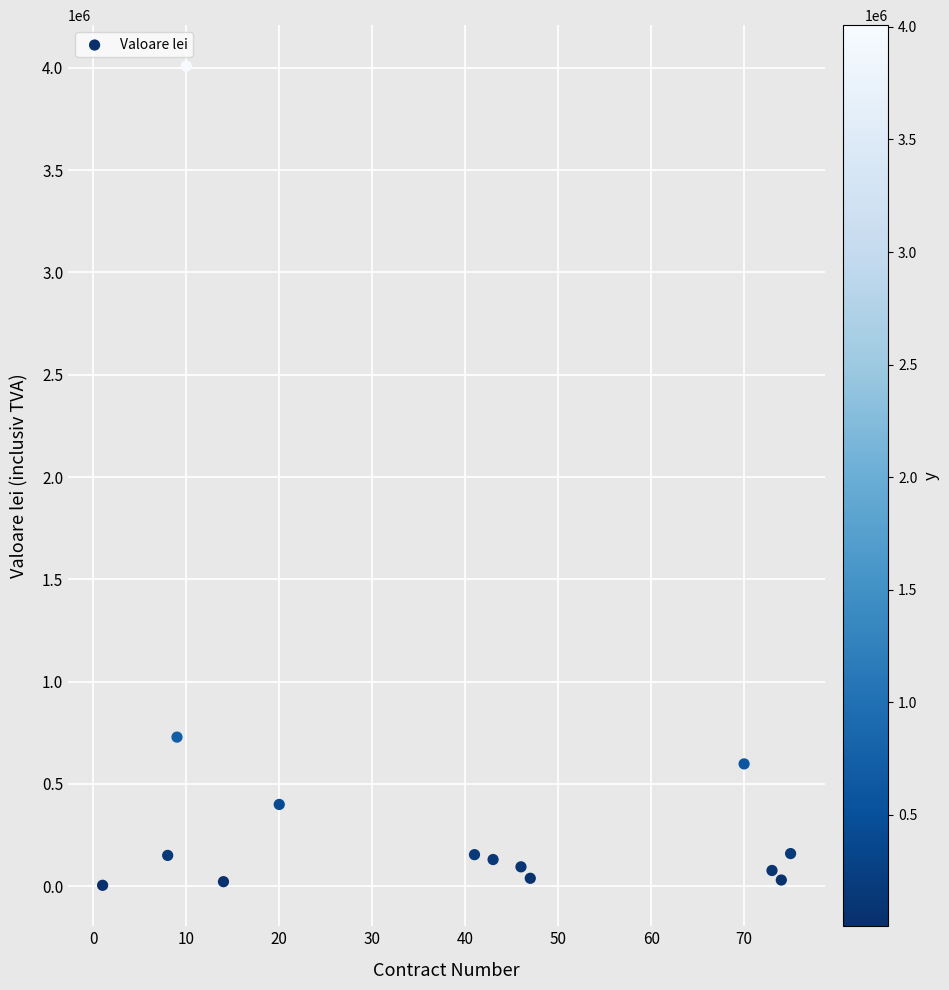

What is the range of X values (max minus min)?

74.0